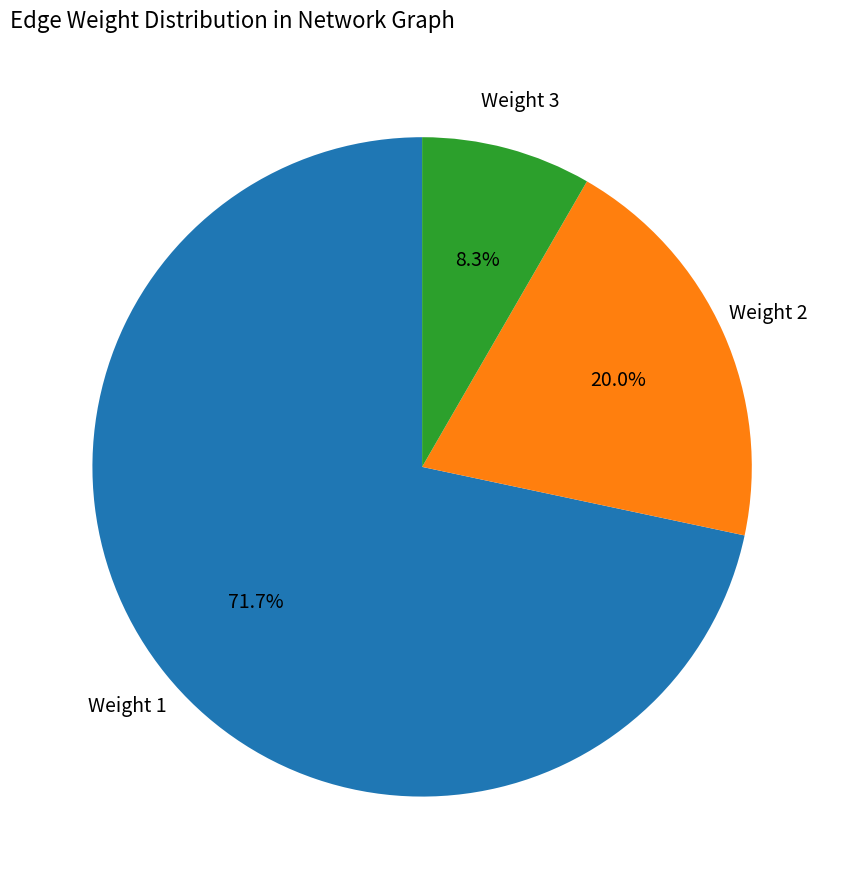

Is there a majority slice in this chart?

Yes